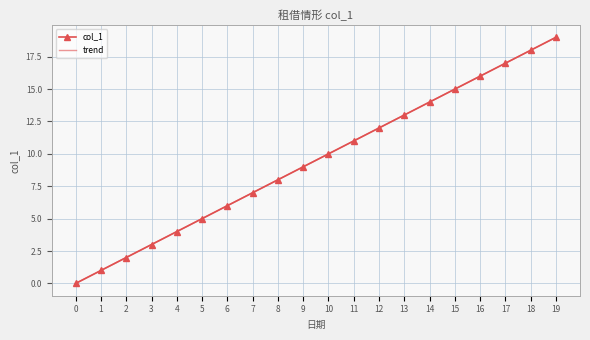

What is the difference between the second highest and second lowest values in the col_1 series?

17.0